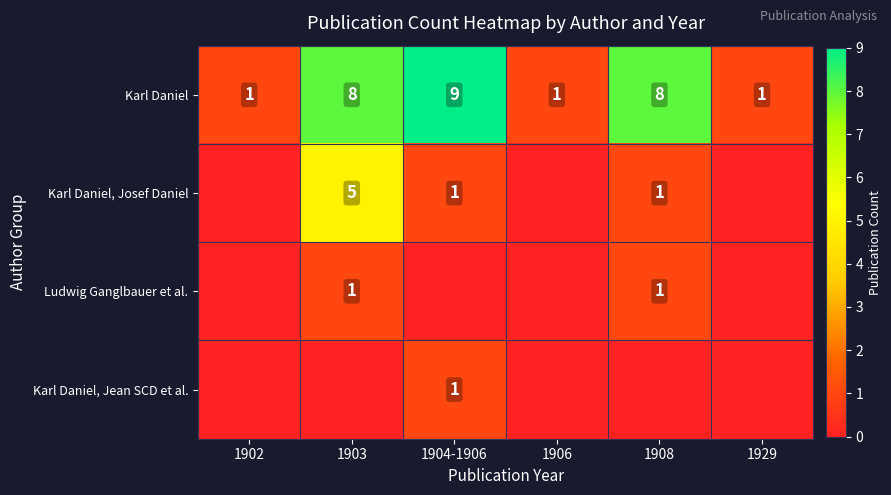

What is the sum of the Karl Daniel values at 1929 and 1908?

9